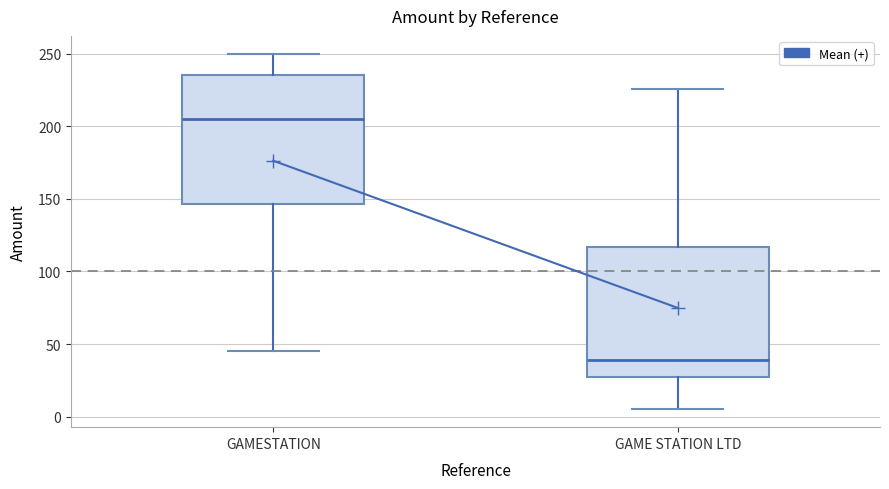

Reading left to right, read every box against the y-axis: the position of its median line, the range the box covers, and the ends of its whiskers. The values are not printed on the chart, so give them approximately, as read against the axis.

GAMESTATION: median 205, box 145 to 235, whiskers 45 to 250
GAME STATION LTD: median 40, box 30 to 115, whiskers 5 to 225